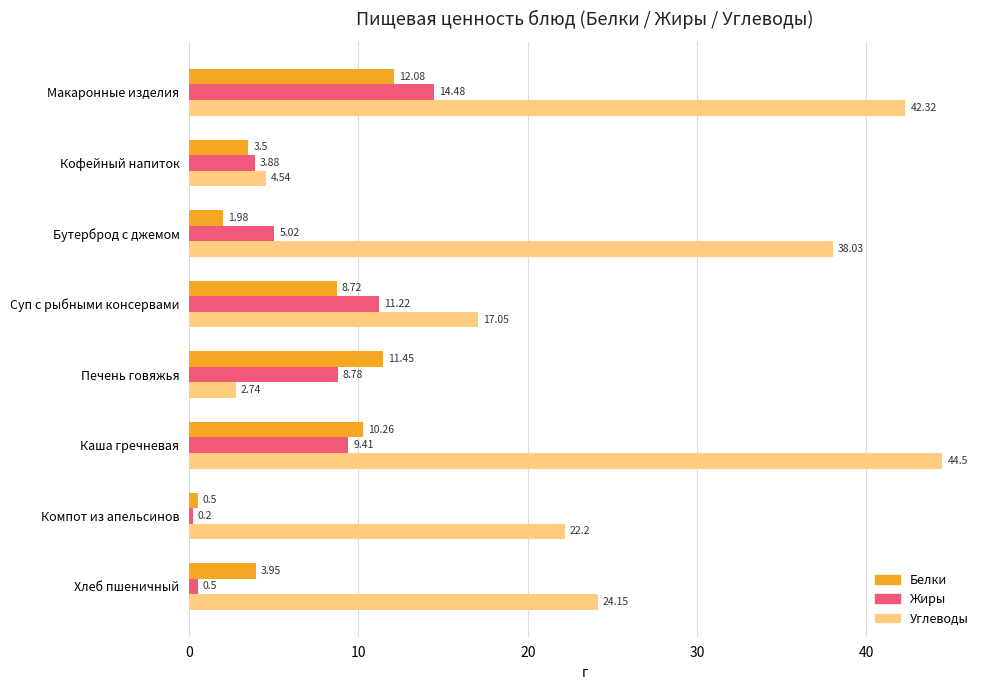

At which category does the chart reach its peak across all series?

Каша гречневая